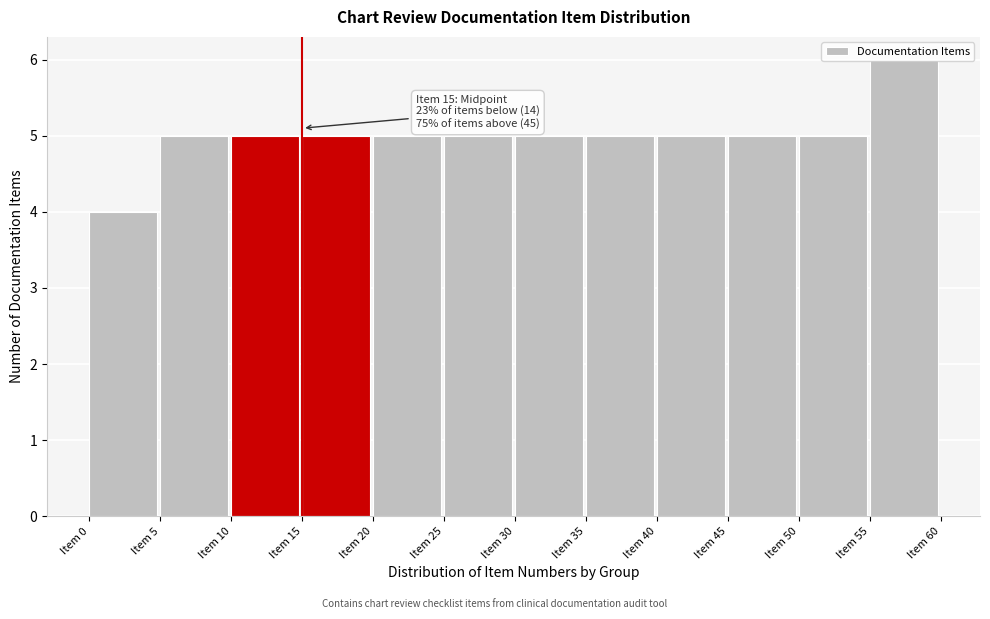

Over which range of the x-axis is the bar tallest?

55 to 60